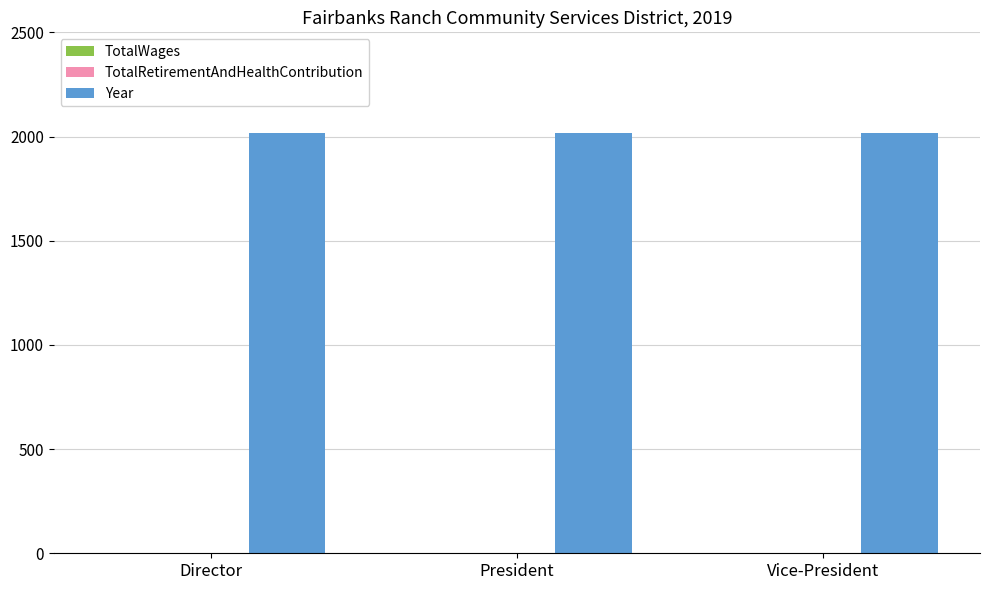

What is the label of the 2nd bar from the left?

President